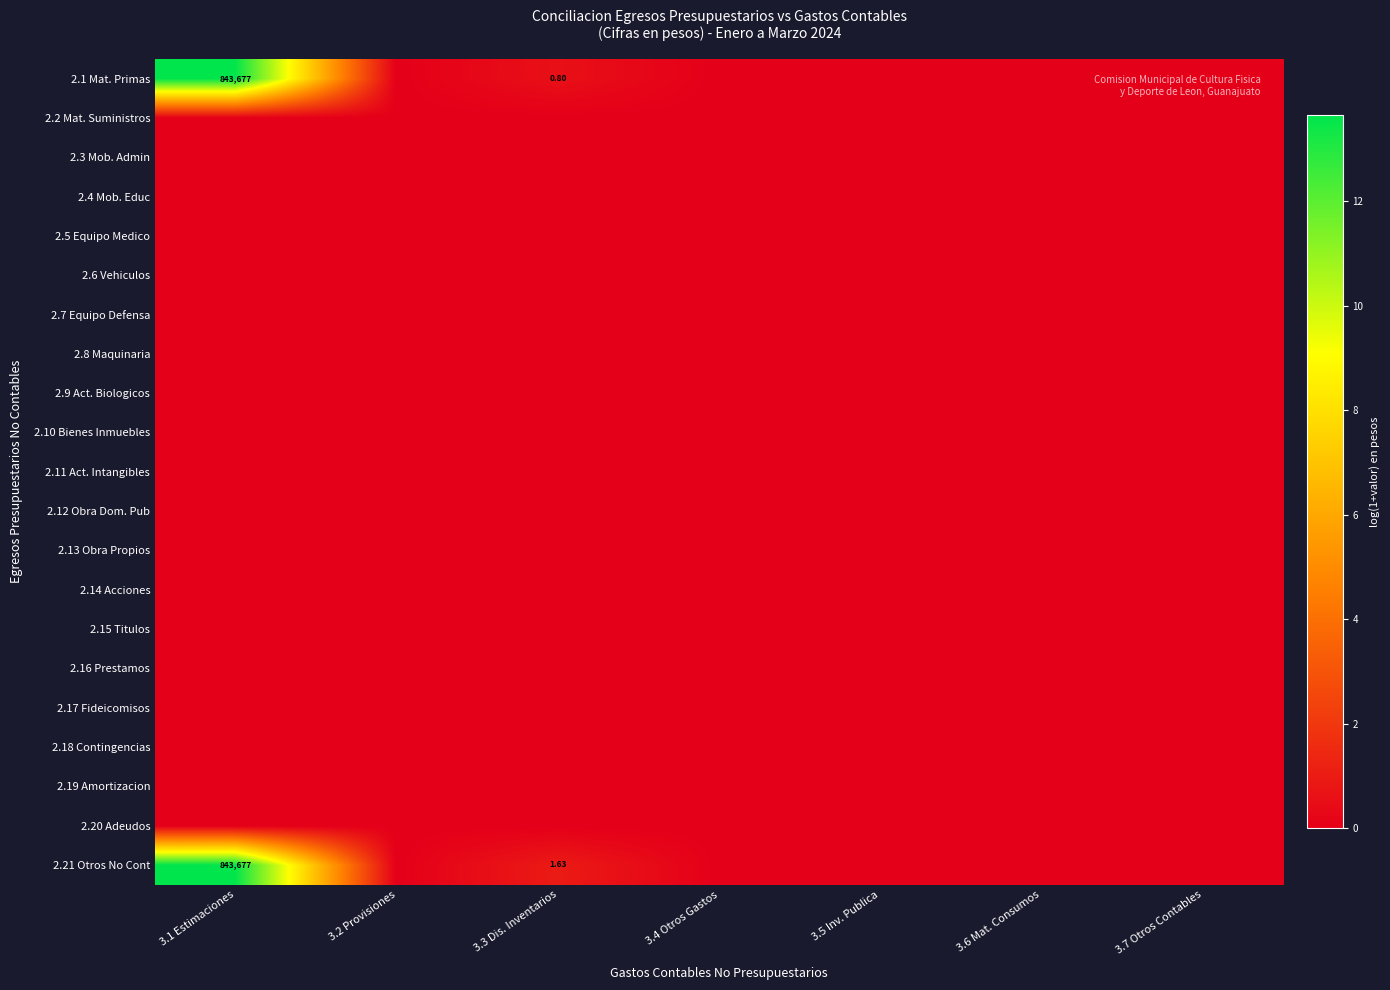

Which series has the largest total across all categories?

2.21 Otros No Cont